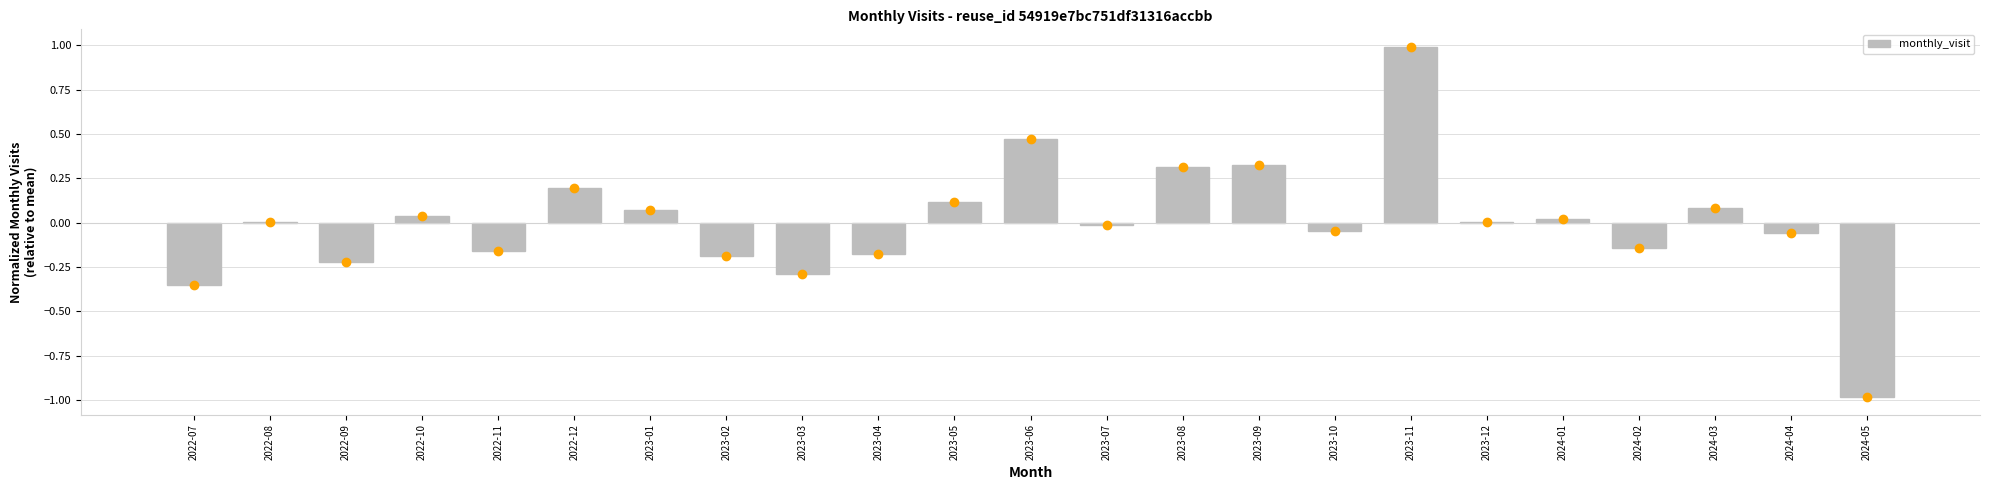

What is the sum of the values at 2023-09 and 2024-03?

0.4